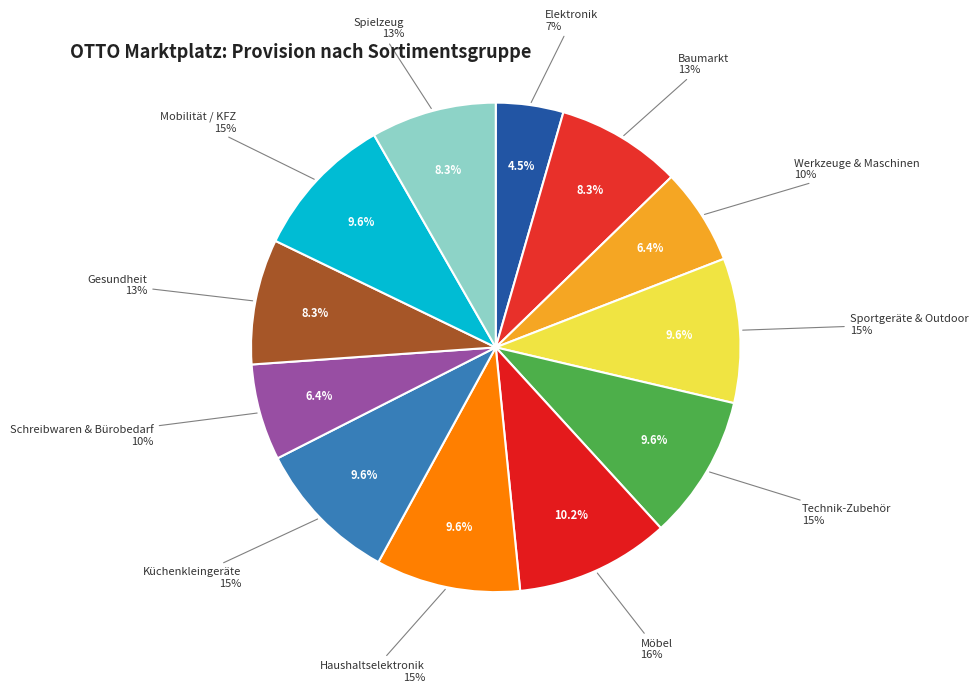

To the nearest percent, what is the difference between the Technik-Zubehör and Spielzeug slice percentages?

1%